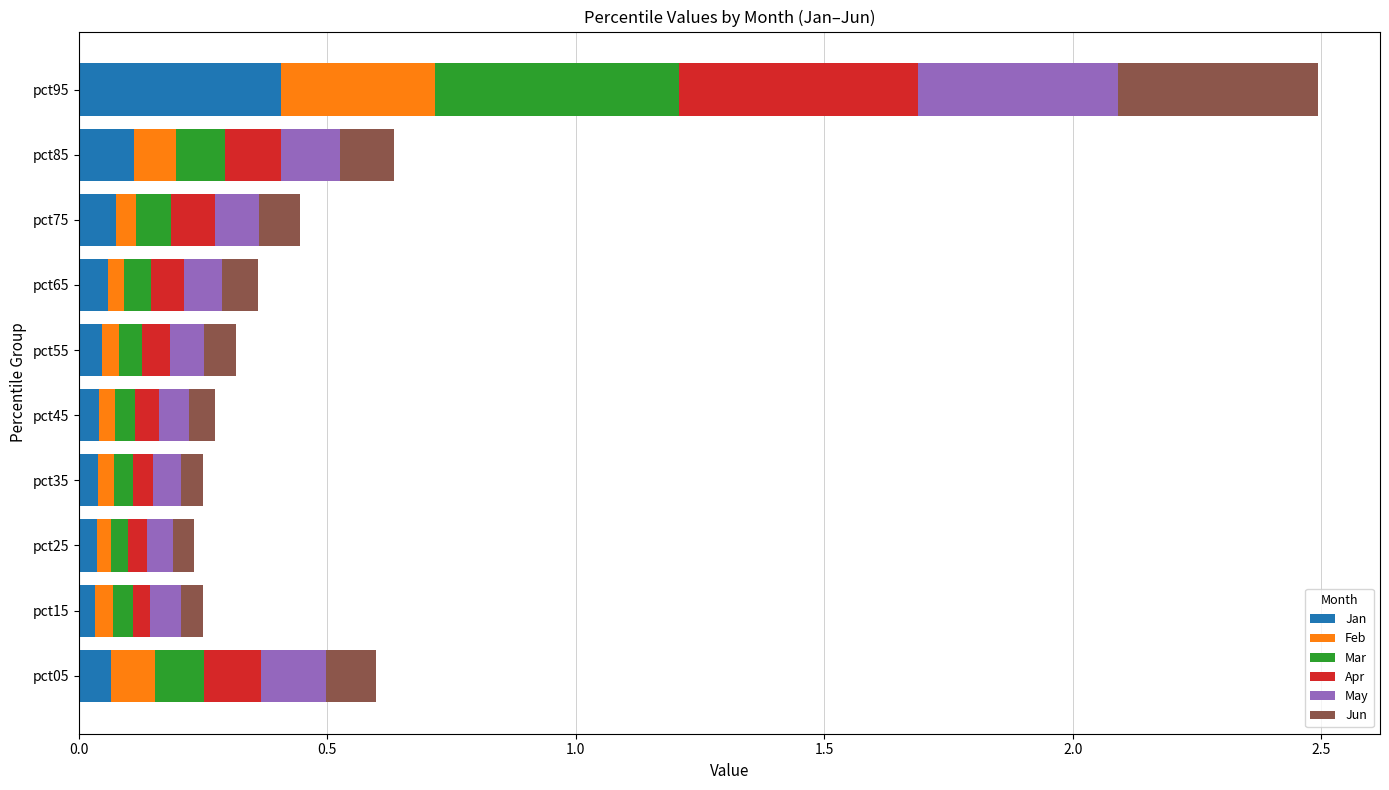

At which category is the sum across all series the highest?

pct95